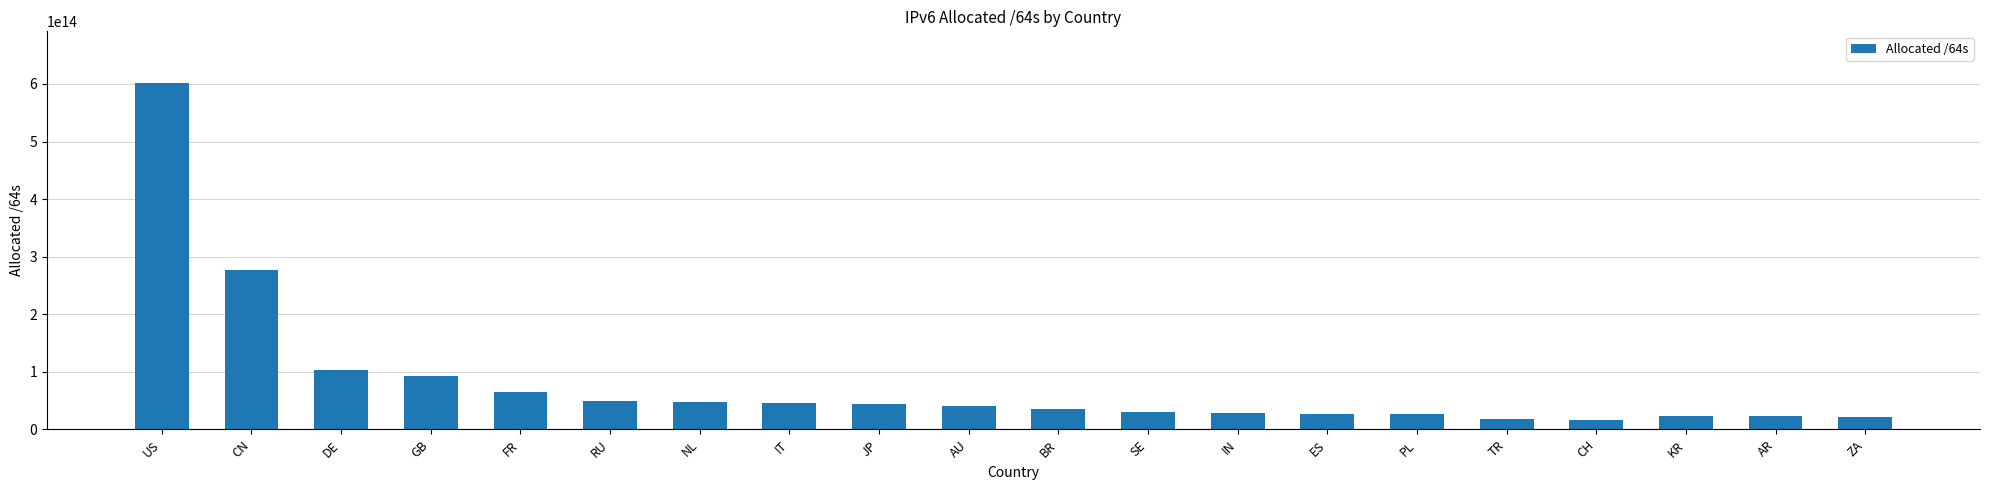

Between FR and CN, which is larger?

CN